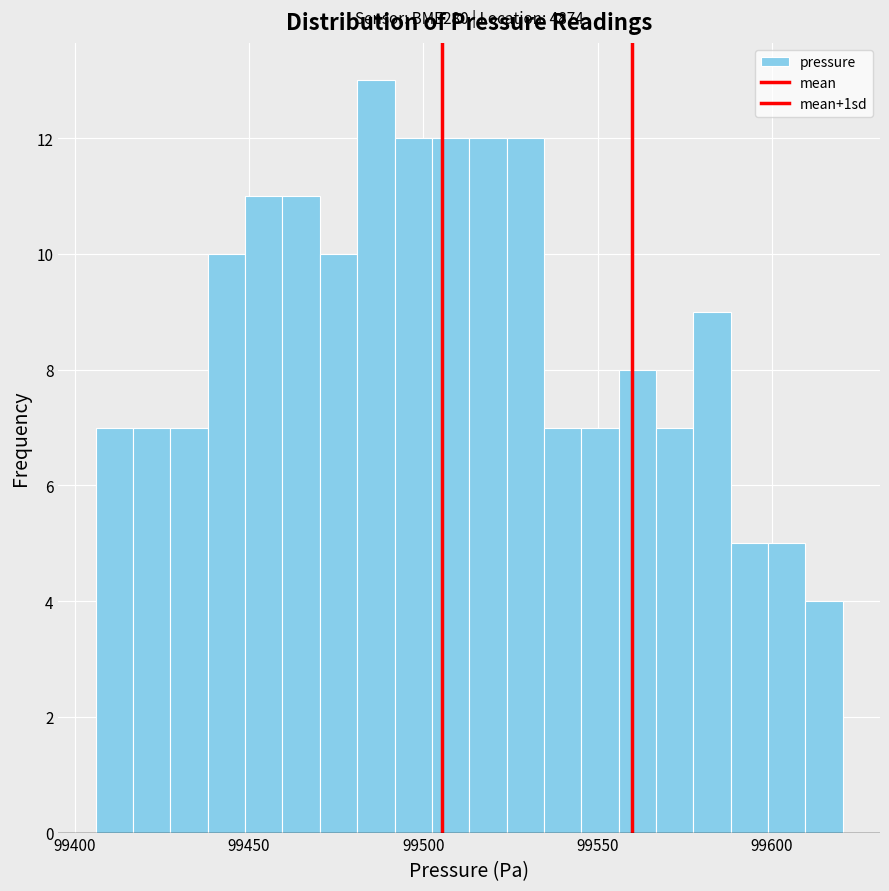

Read against the x-axis, roughly where is the centre of the tallest bar?

99485